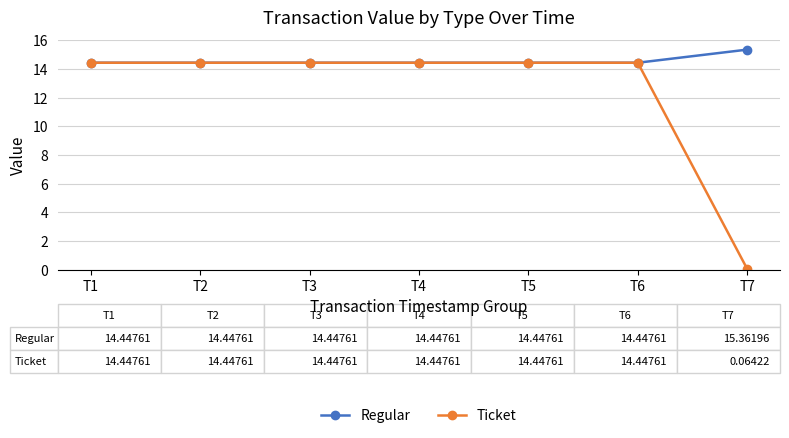

True or false: Regular has a value of 14.4 at T6.

True